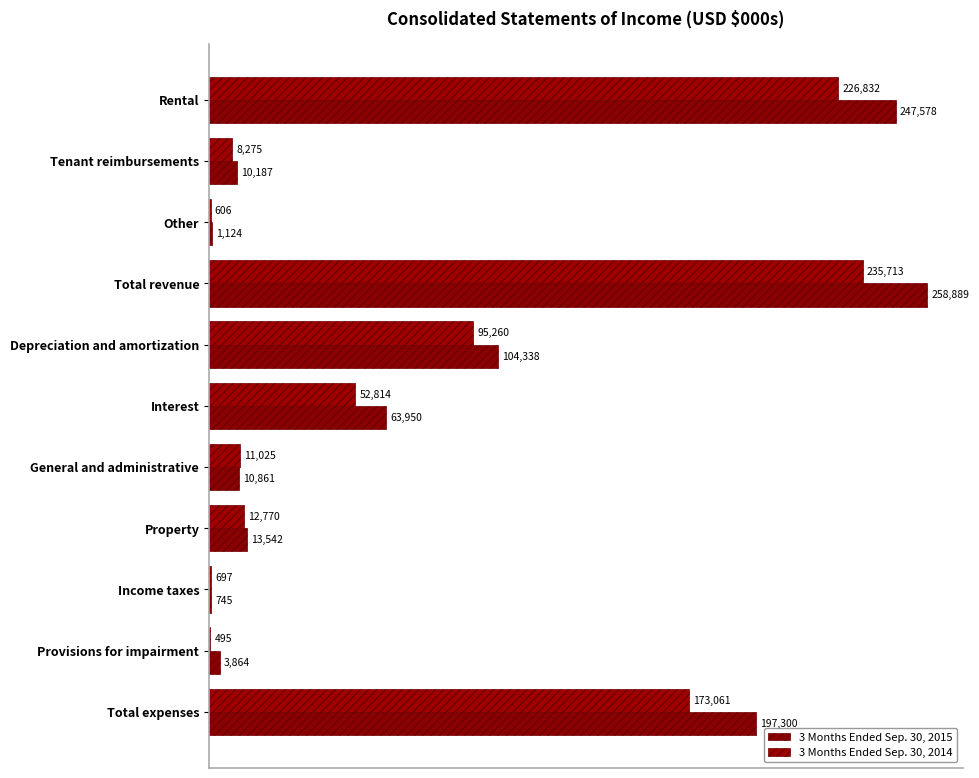

What is the difference between the maximum and minimum values in the 3 Months Ended Sep. 30, 2015 series?

258144